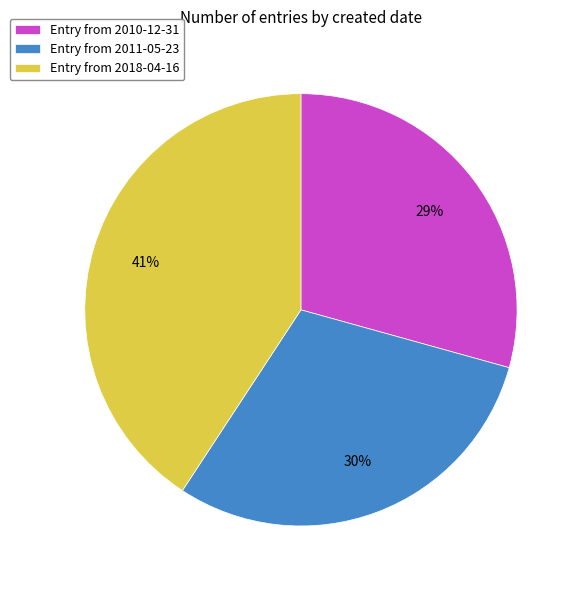

How many segments does this pie chart have?

3